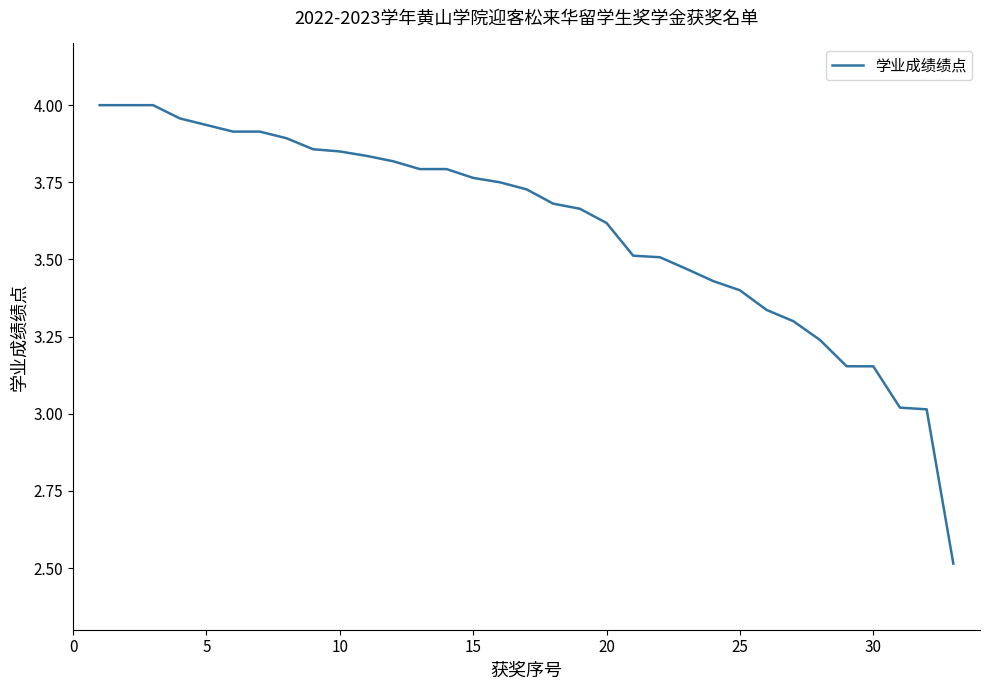

What is the difference between the maximum and minimum values?

1.5